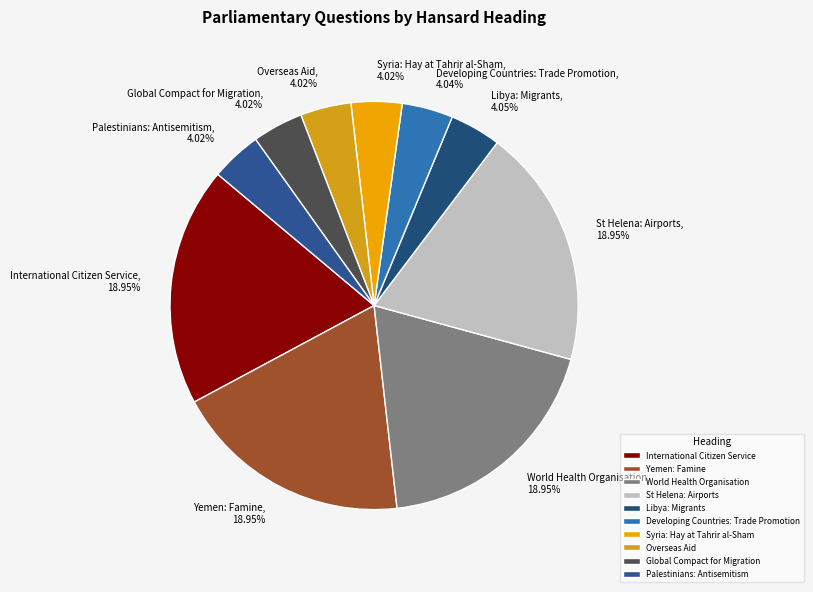

True or false: Palestinians: Antisemitism accounts for 4% of the total.

True